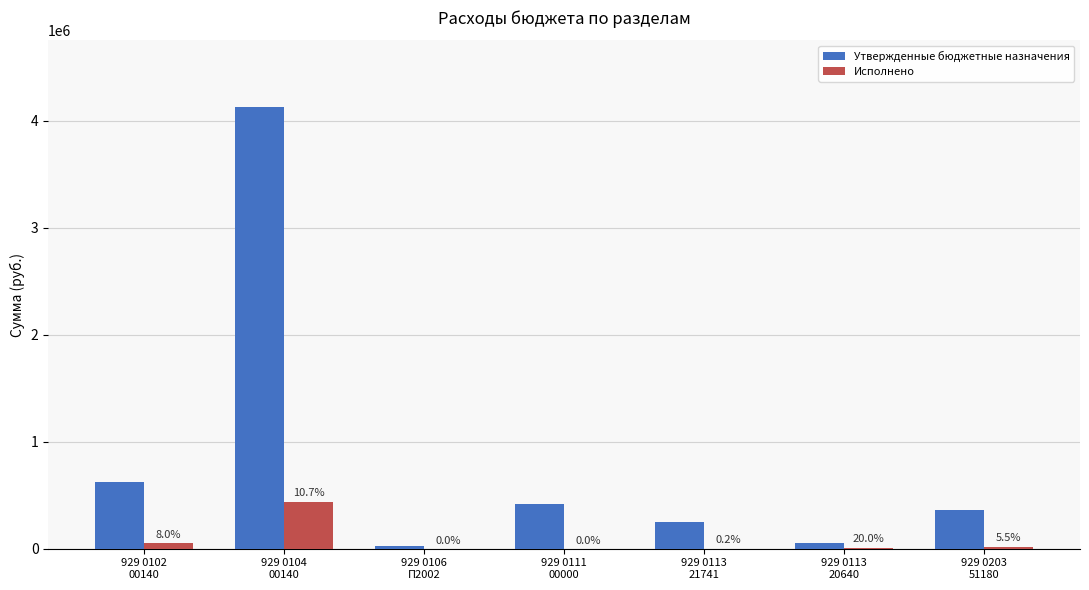

What position from the right is 929 0203
51180?

1